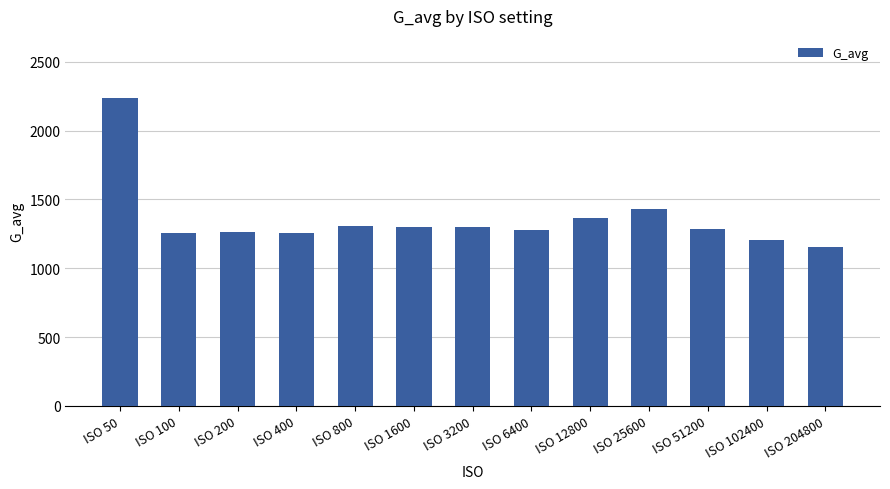

Is it true that the value at ISO 102400 is 1202.9?

True